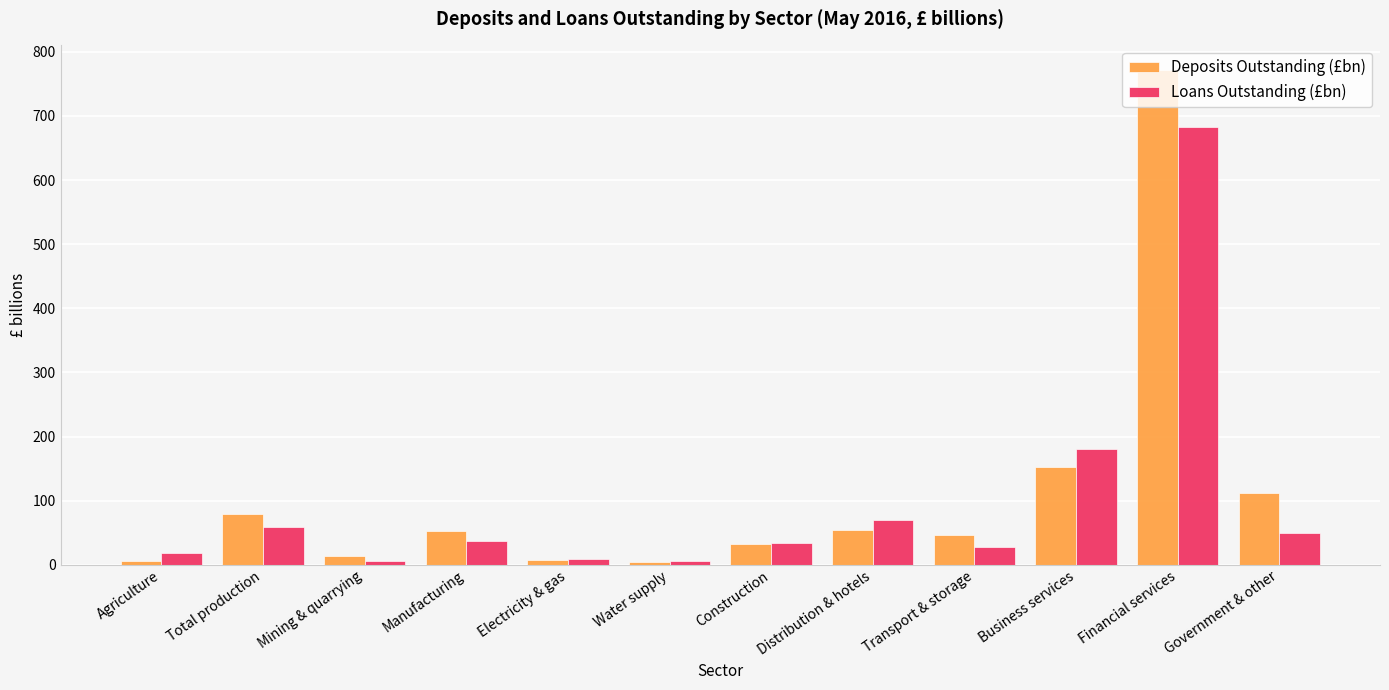

How many series are shown in this chart?

2